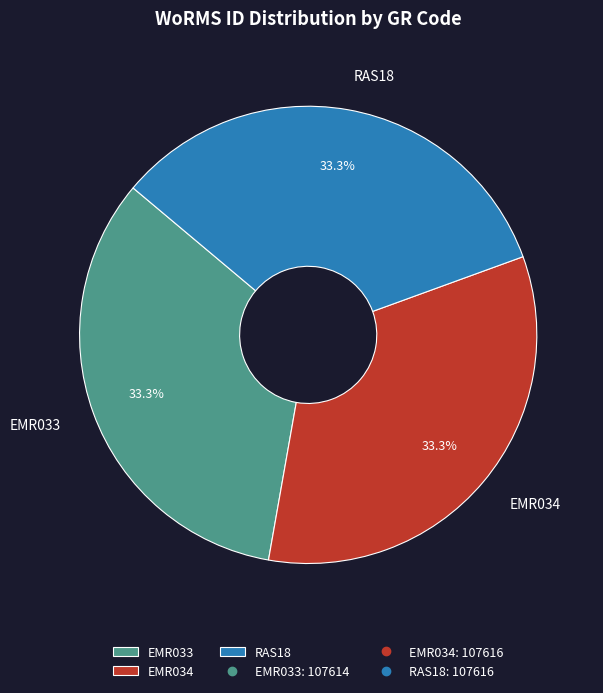

What percentage is the EMR034 slice, to the nearest percent?

33%